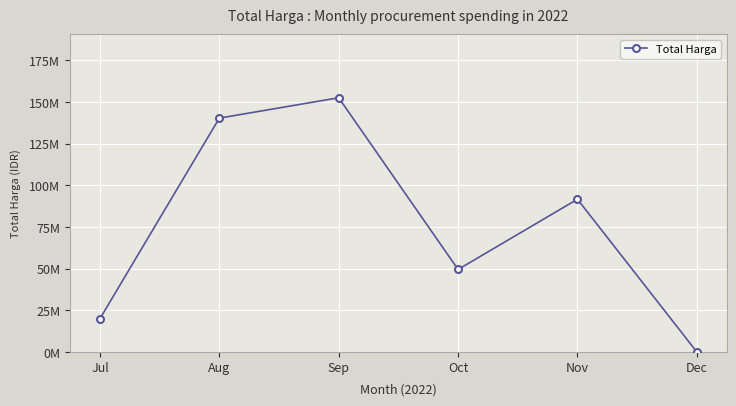

What is the change in value from Jul to Nov?

+71657000